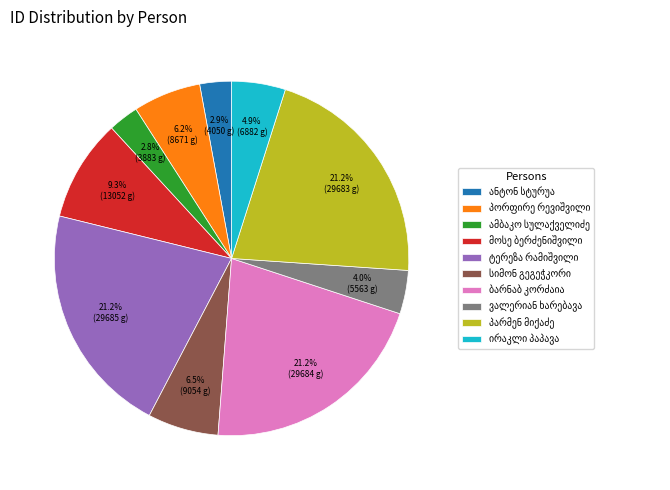

Is there any slice that represents more than half of the pie?

No